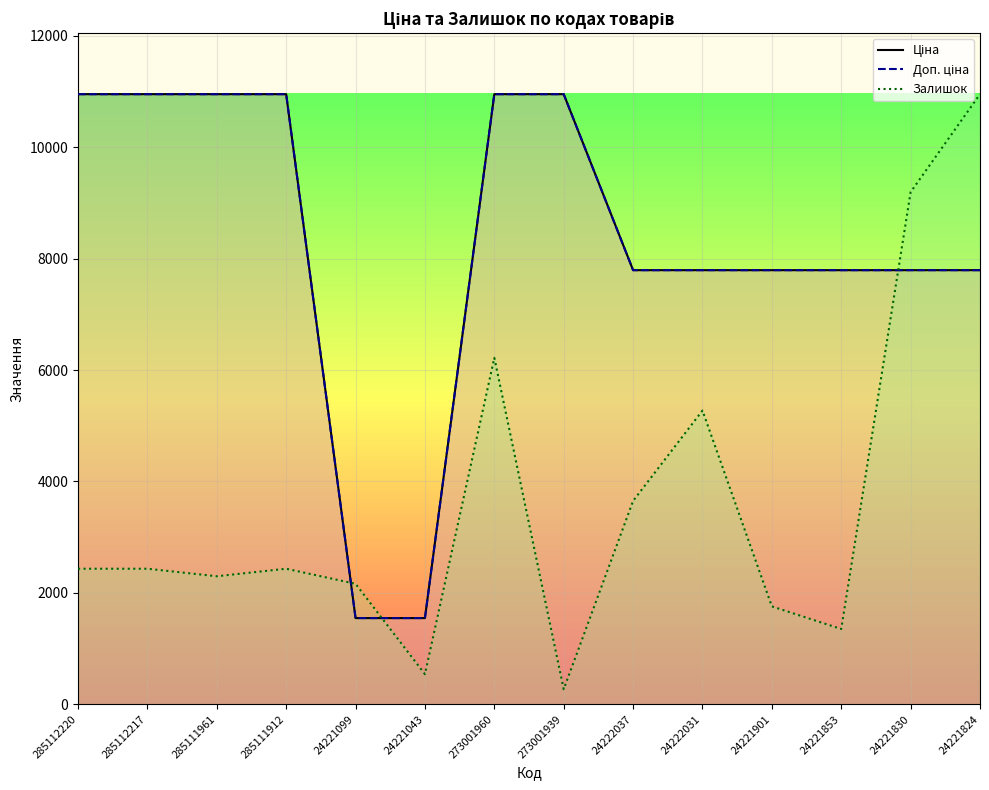

Which has a higher value, 285111961 or 24221901?

285111961